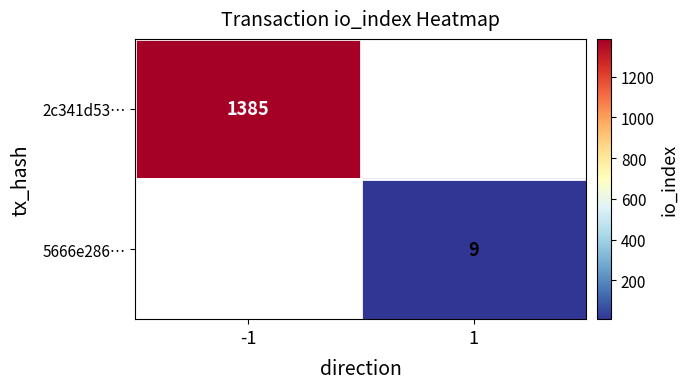

Is it true that 2c341d53… equals 1876 at -1?

False